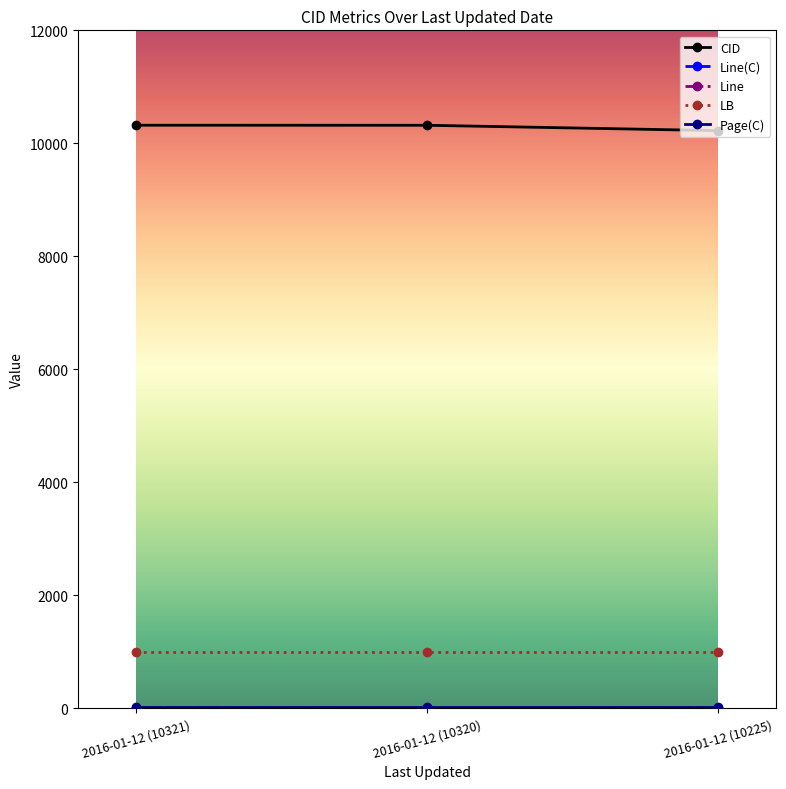

Is this an area chart (filled region under the line)?

No